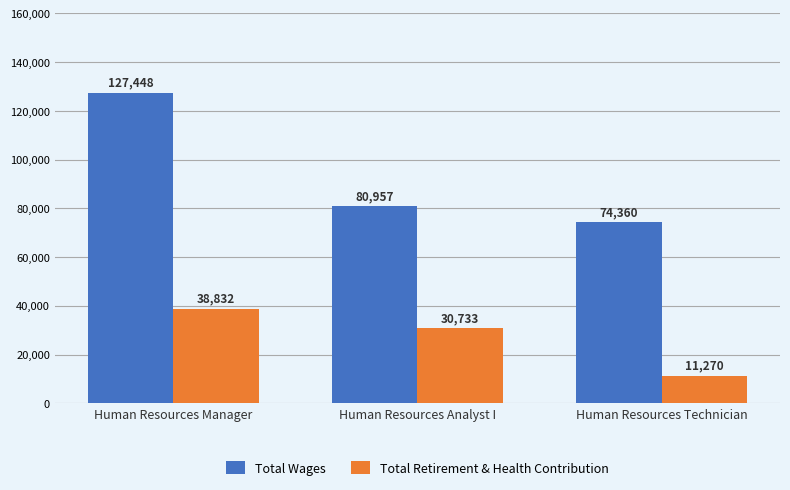

What is the value of the Total Retirement & Health Contribution bar at the 3rd from the left?

11270